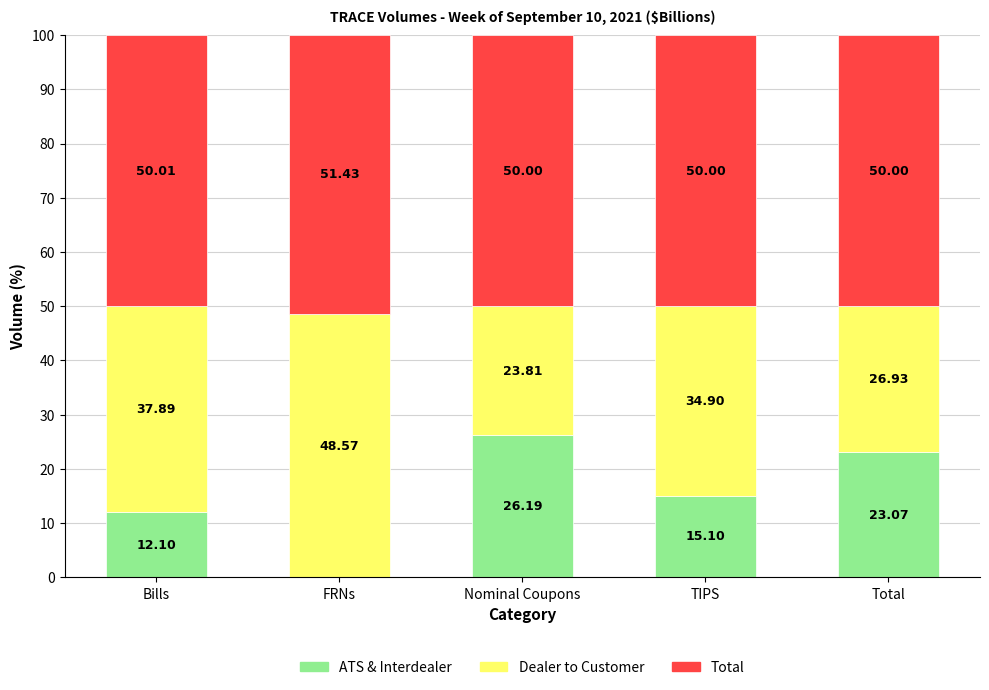

Where is ATS & Interdealer nearest to the value 13?

Bills